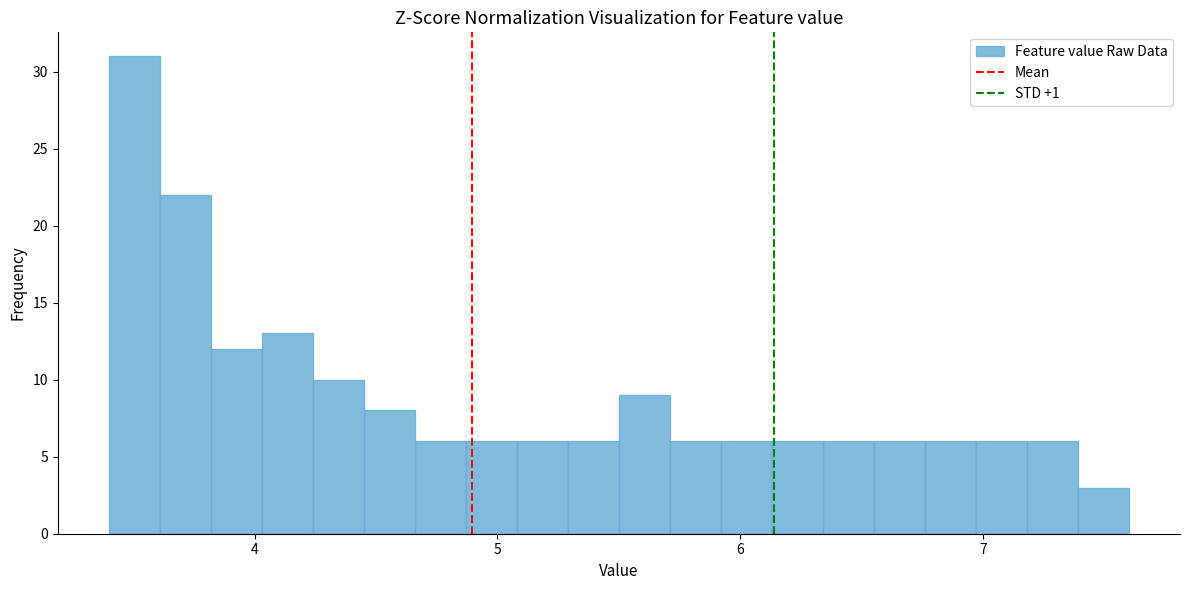

Around what value on the x-axis is the tallest bar? Give the approximate position of its centre, as read against the axis.

3.5